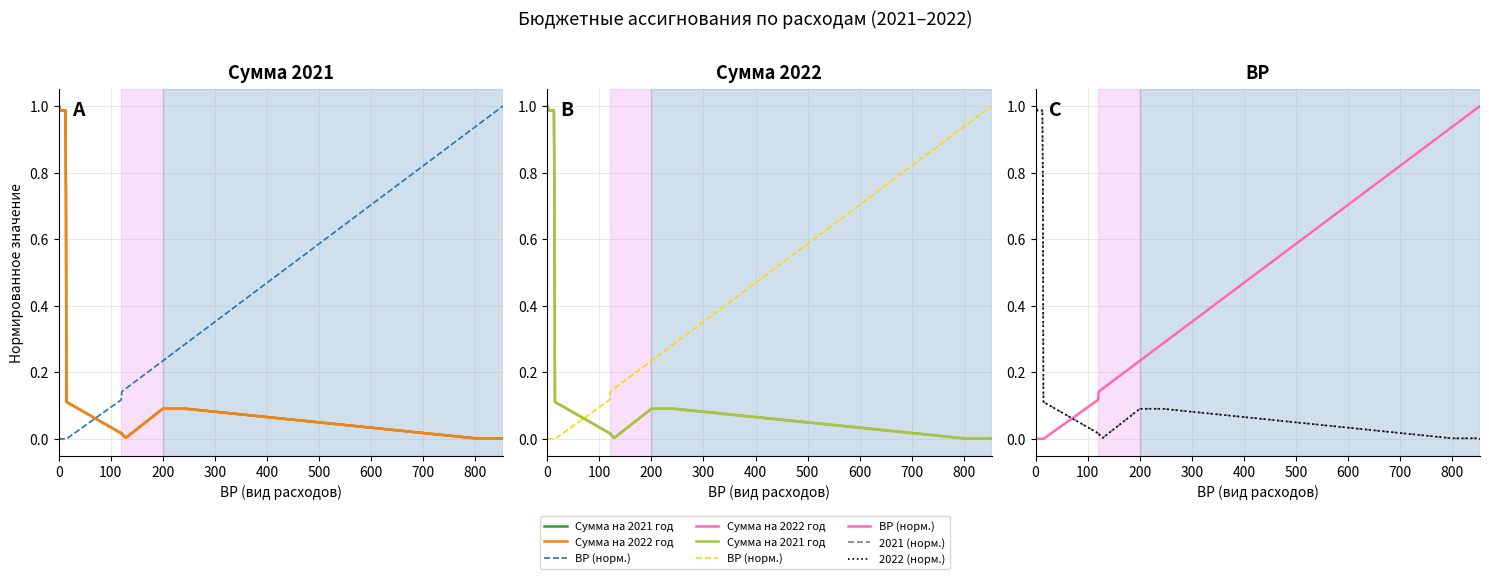

Between 200 and 500, which is larger?

200